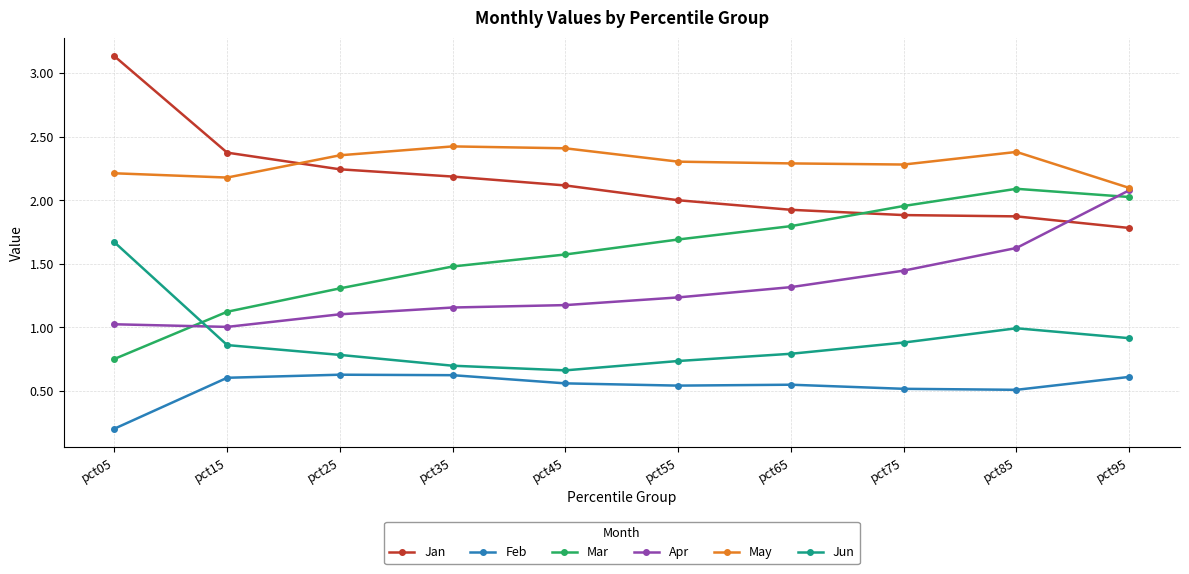

What is the value of the Jan point at the 7th from the left?

1.9